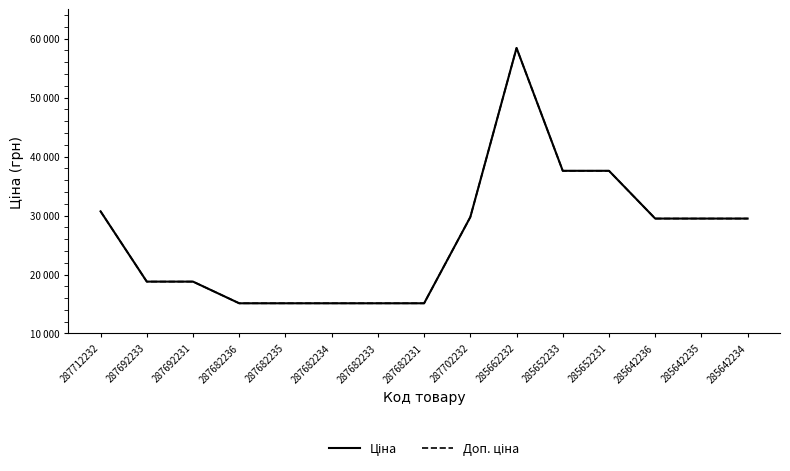

What is the difference between the second highest and second lowest values in the Ціна series?

22473.6